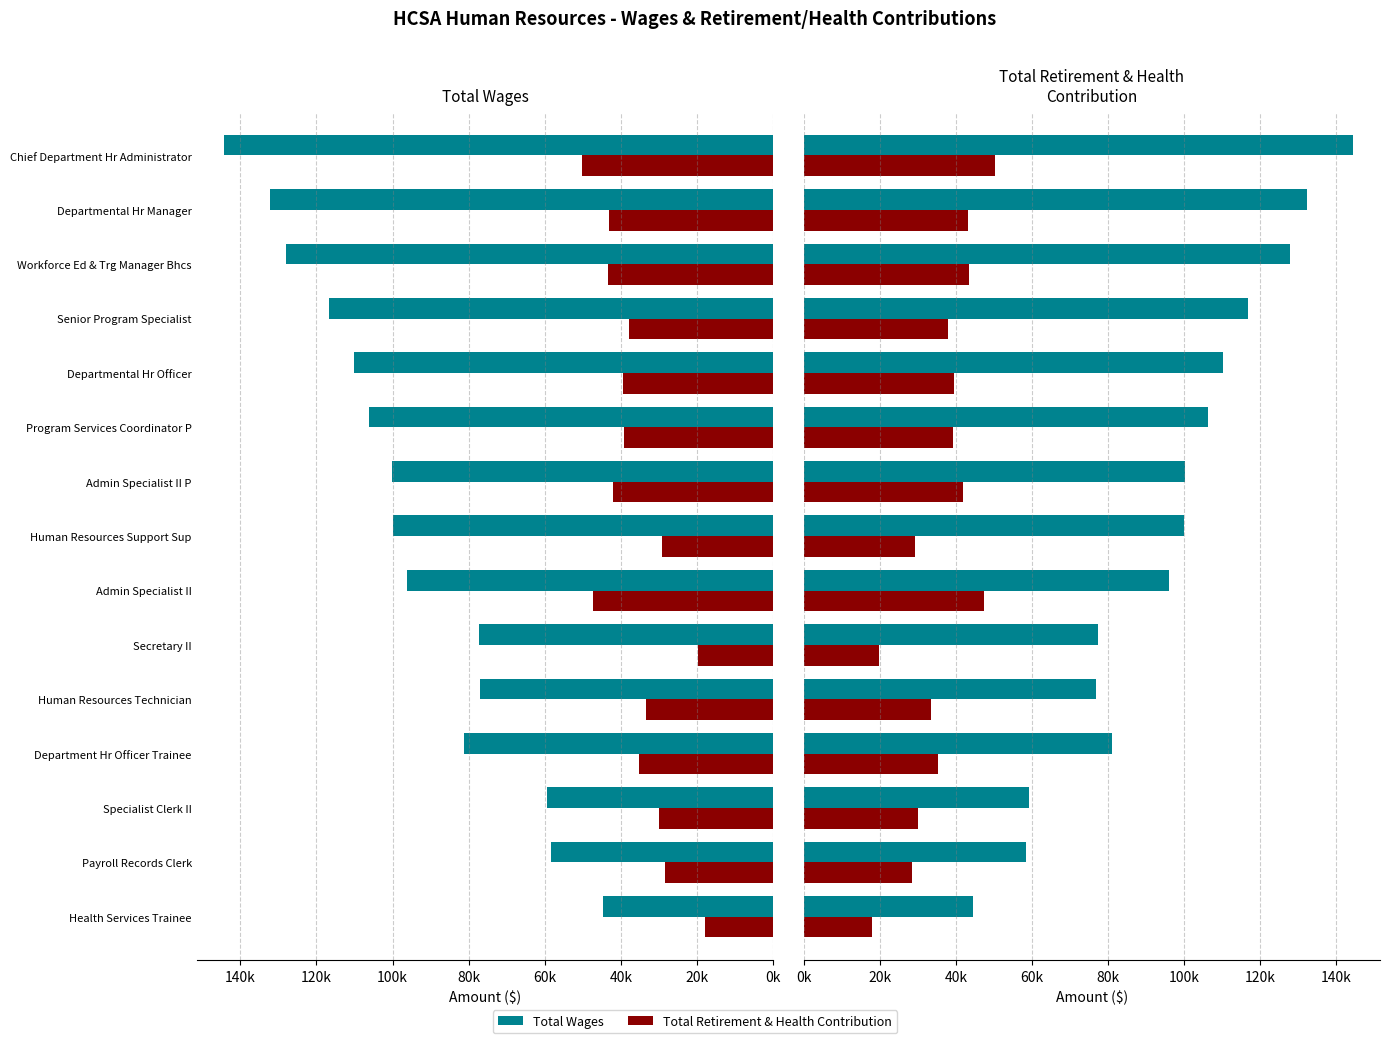

Which series changed the most between Admin Specialist II and Human Resources Technician?

Total Wages